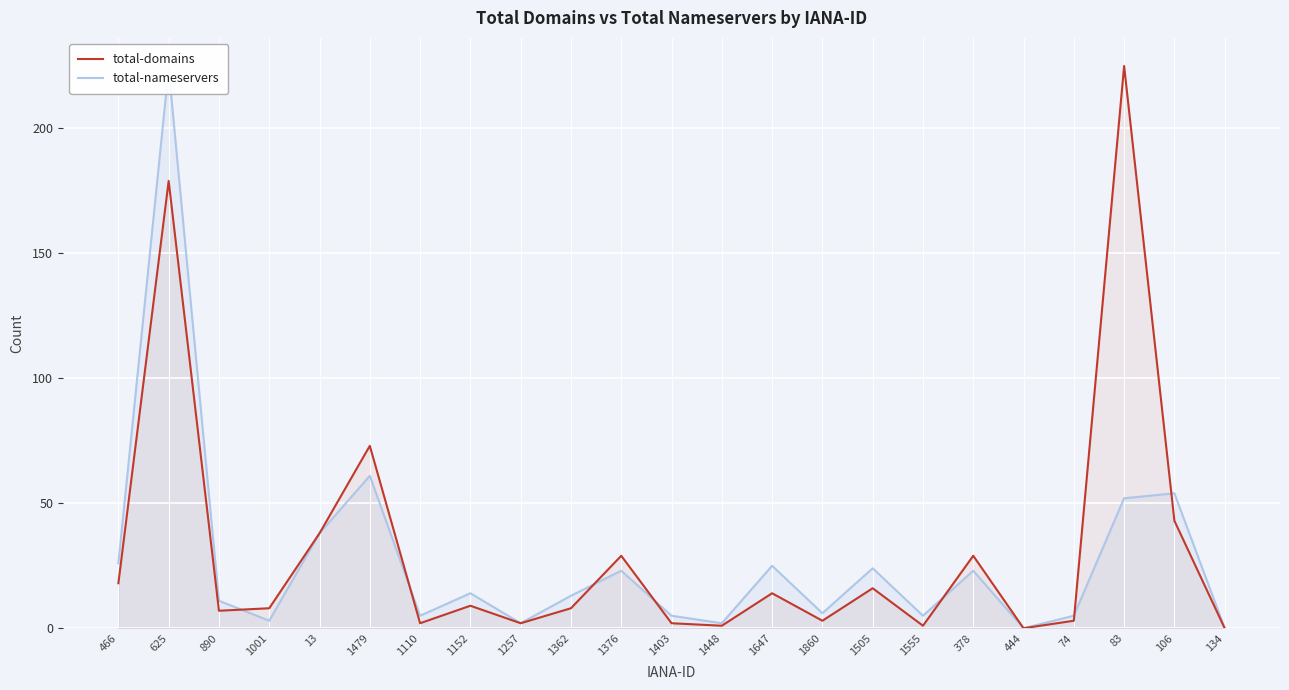

In total-domains, how many points are lower than both neighbors (excluding endpoints)?

7